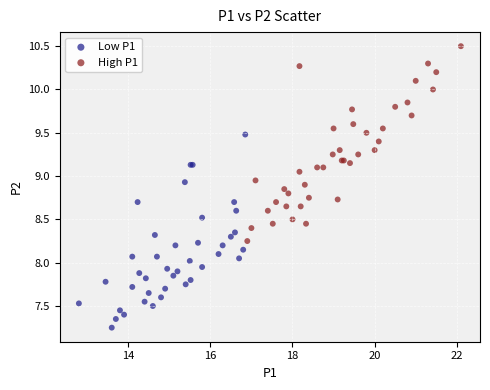

What are all the series names shown in the legend?

Low P1, High P1